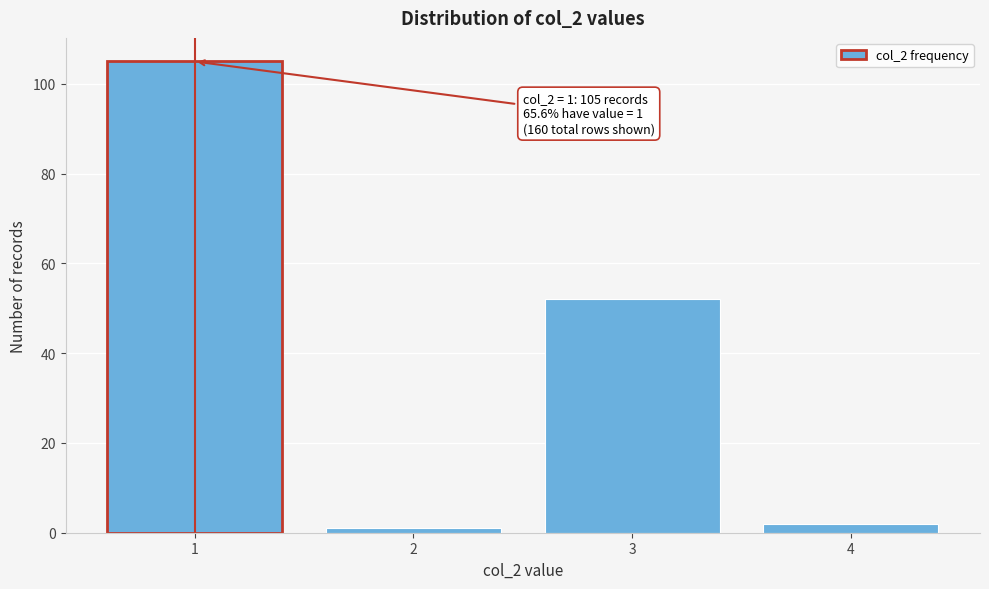

Reading right to left, extract all data points from this chart.

2	52	1	105